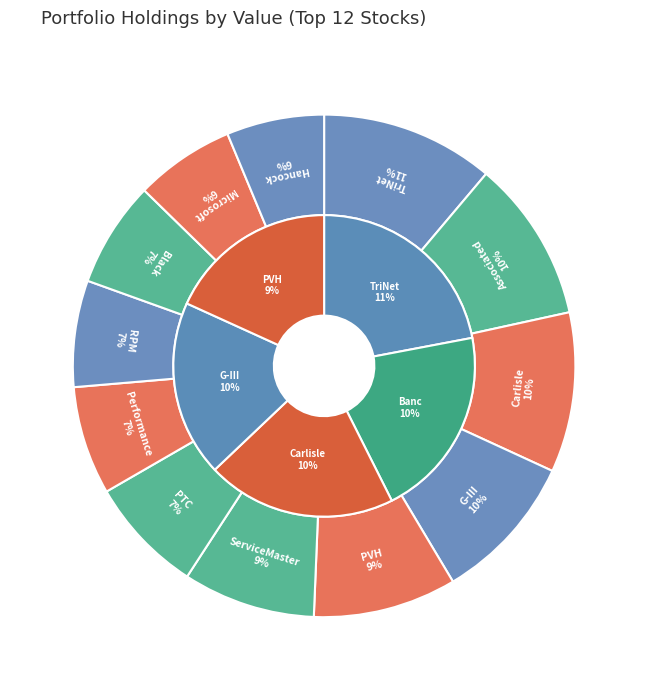

To the nearest percent, what is the difference between the largest and smallest slice percentages?

5%